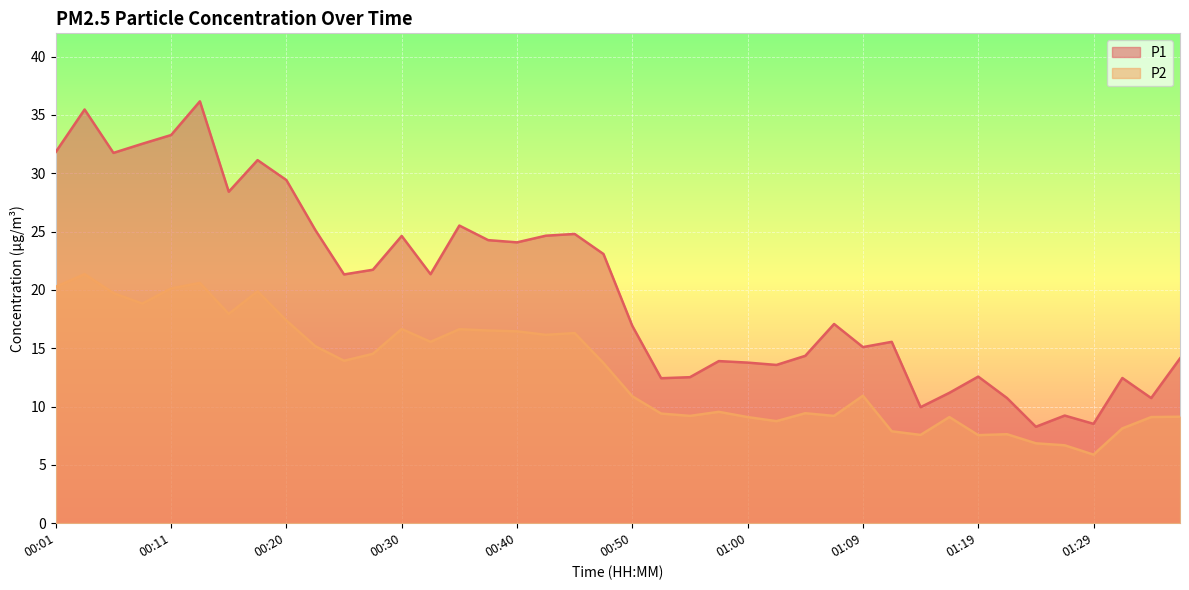

How many interior local peaks does the P2 series have?

11